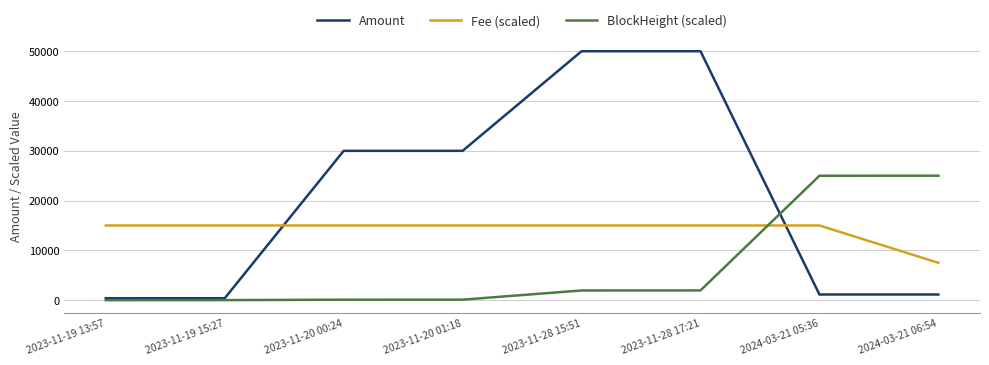

Which series changed the most between 2023-11-20 01:18 and 2023-11-28 17:21?

Amount